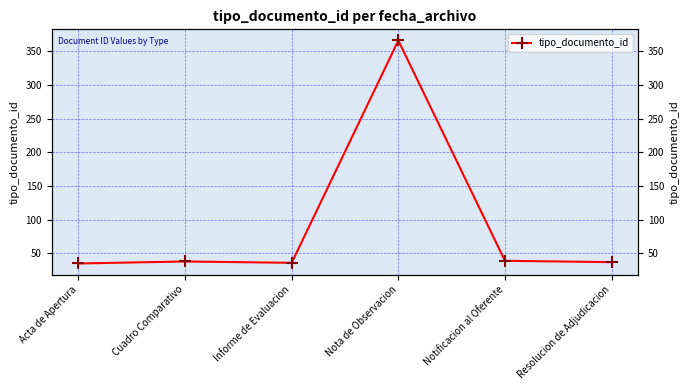

What is the maximum value shown in the chart?

366